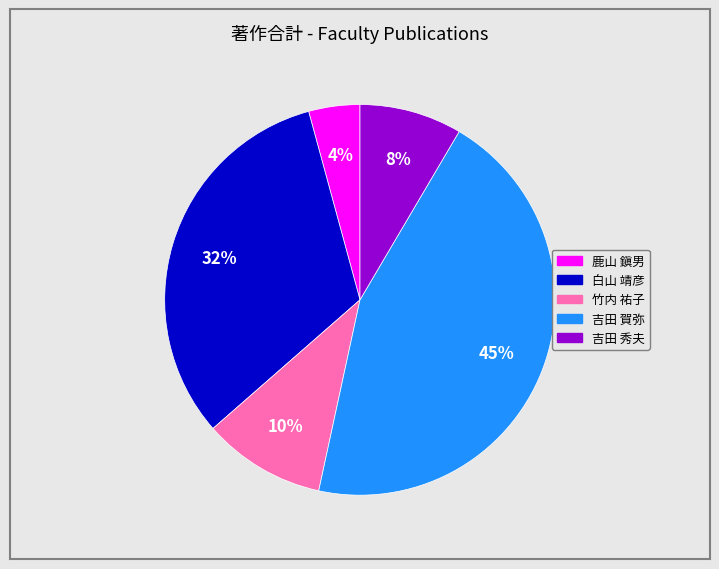

Which has a higher value, 鹿山 鎭男 or 竹内 祐子?

竹内 祐子